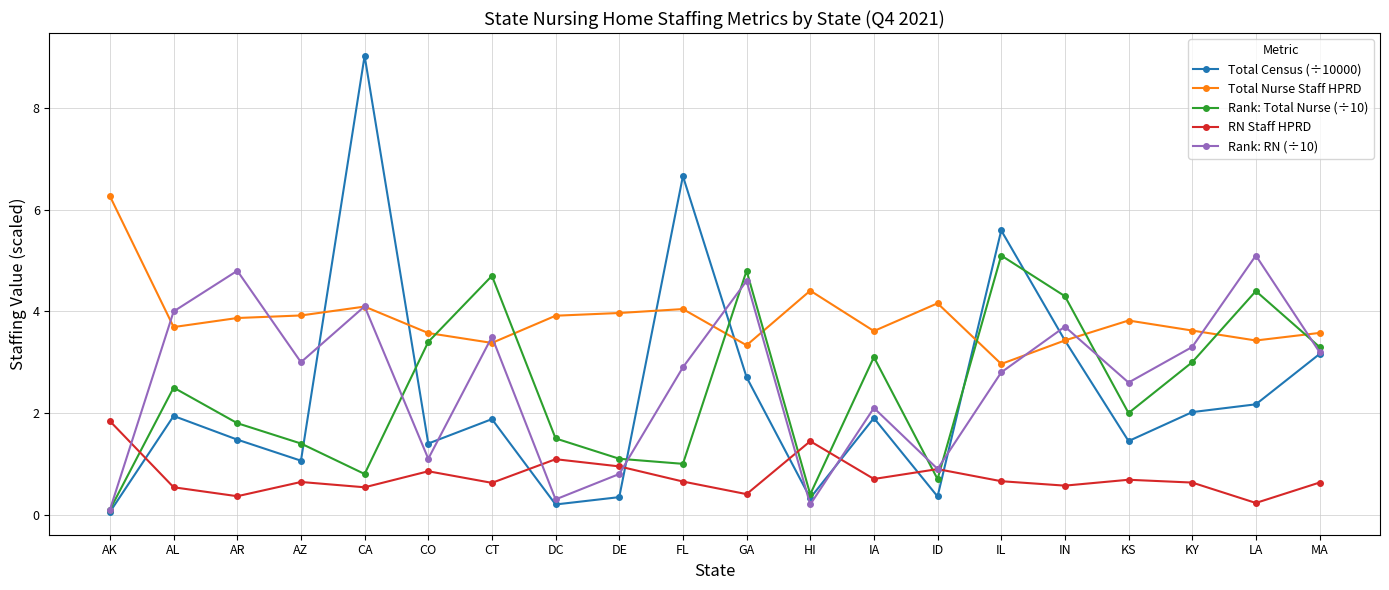

Which series has the largest range (max minus min)?

Total Census (÷10000)